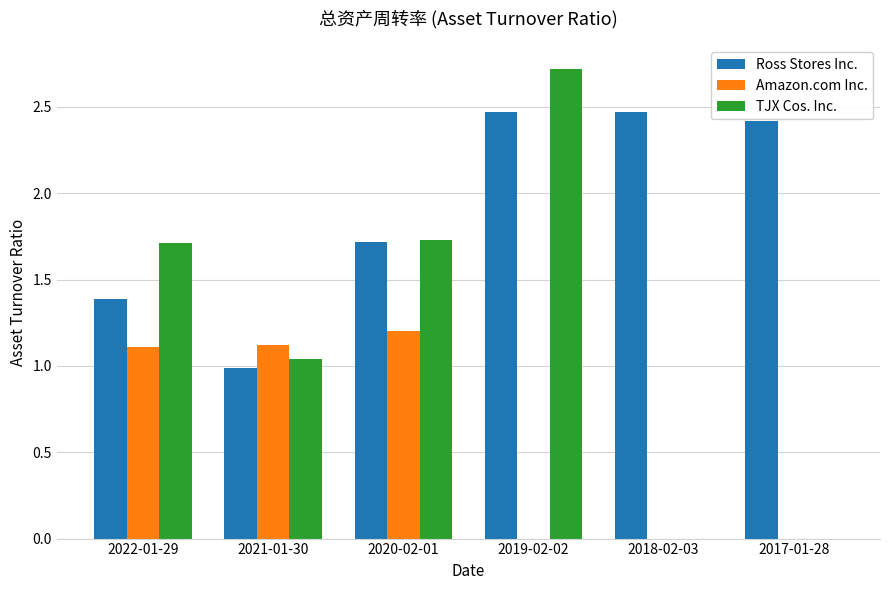

The value of TJX Cos. Inc. at 2021-01-30 is 1.0. True or false?

True